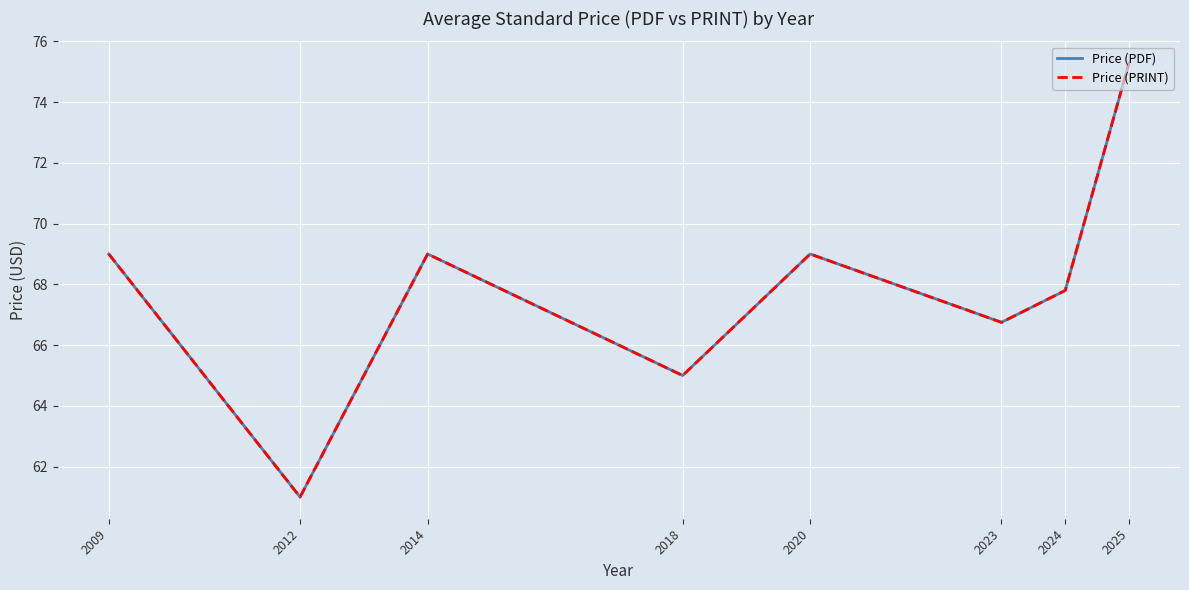

What is the value of the Price (PDF) point at the 3rd from the left?

69.0